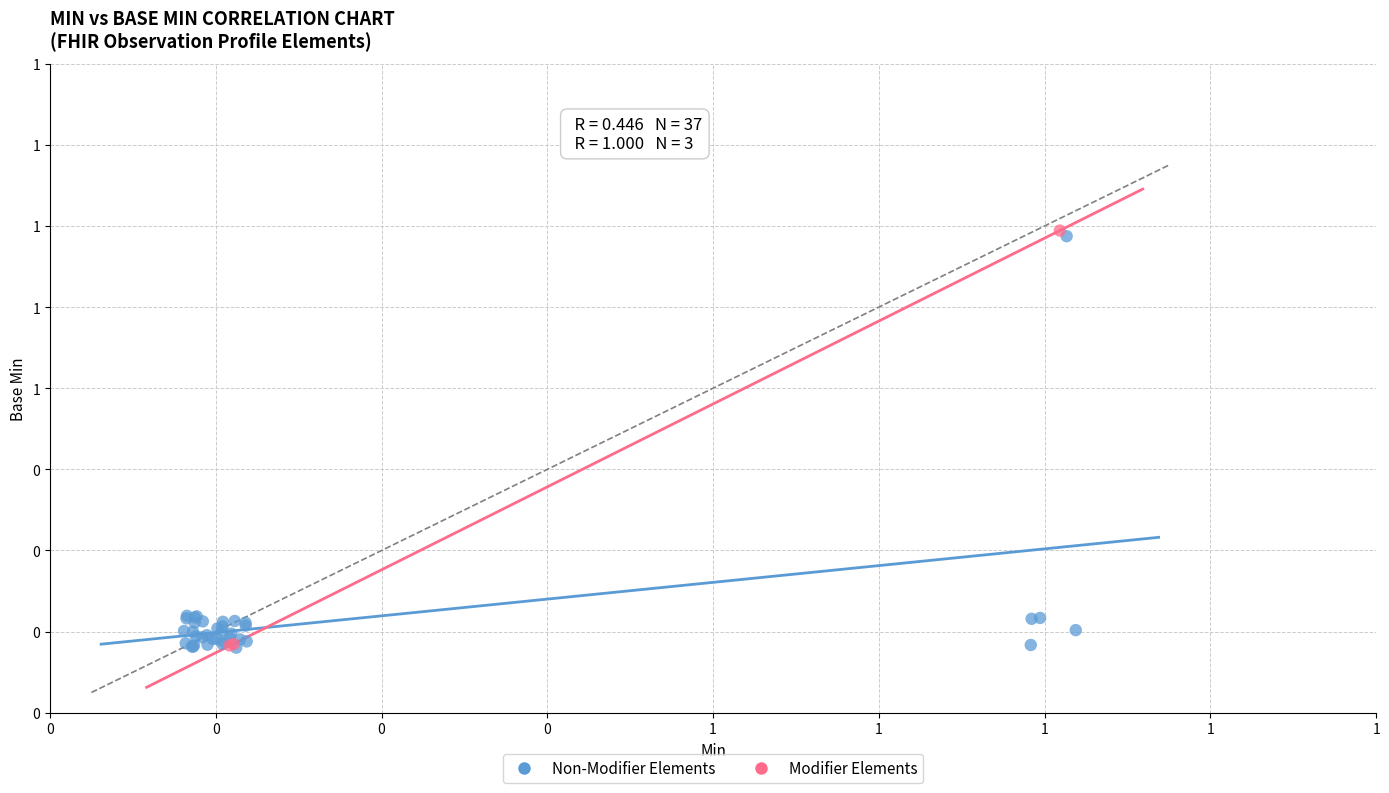

Which series contains the highest Y value?

Modifier Elements